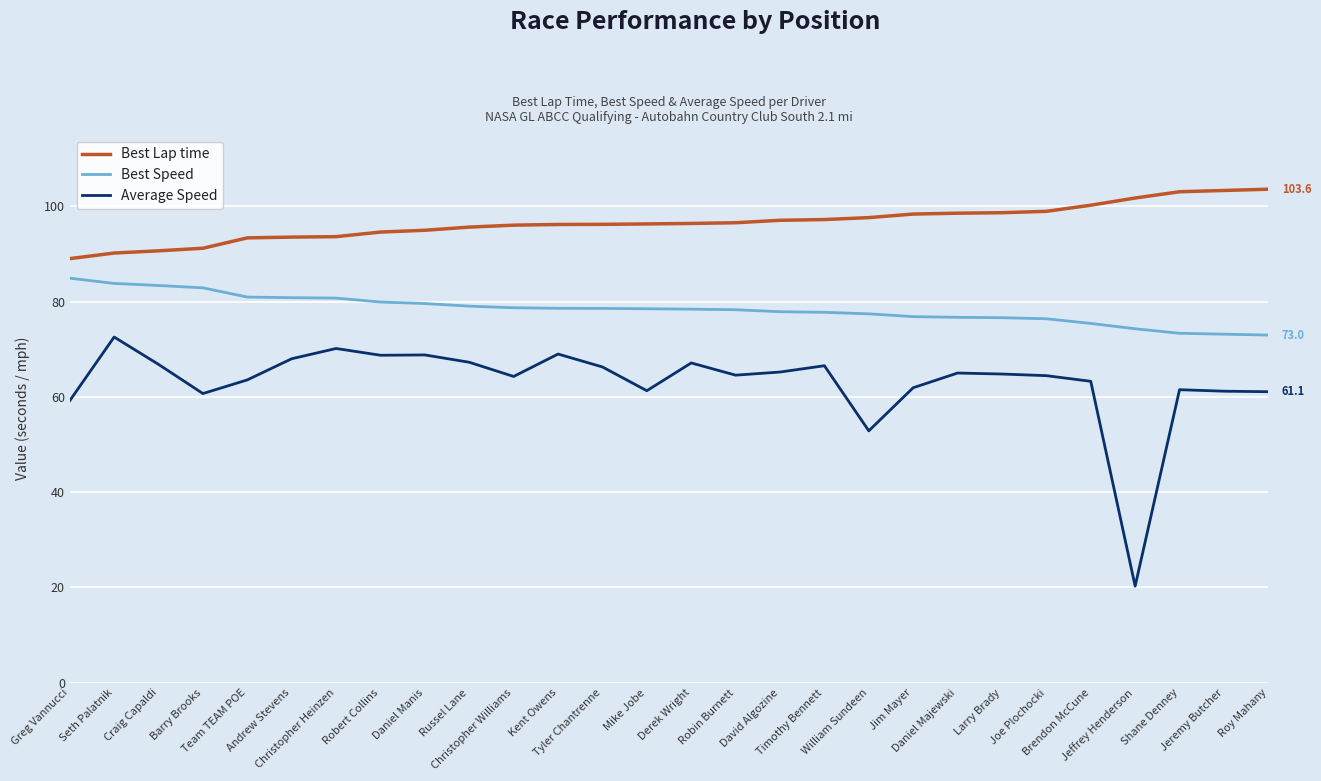

The Average Speed series shows 63.6 at Team TEAM POE. True or false?

True